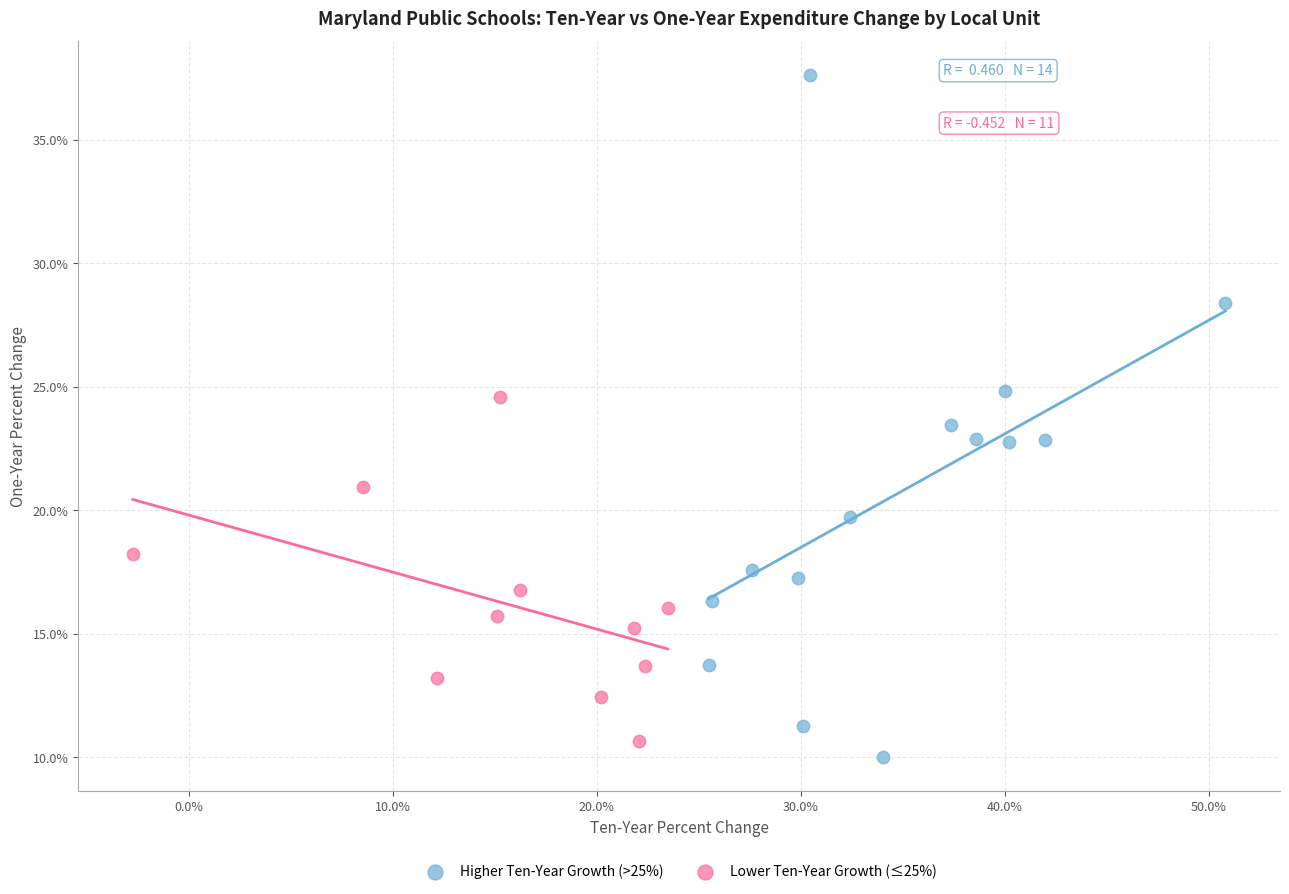

Which series has the largest Y range (max minus min)?

Higher Ten-Year Growth (>25%)